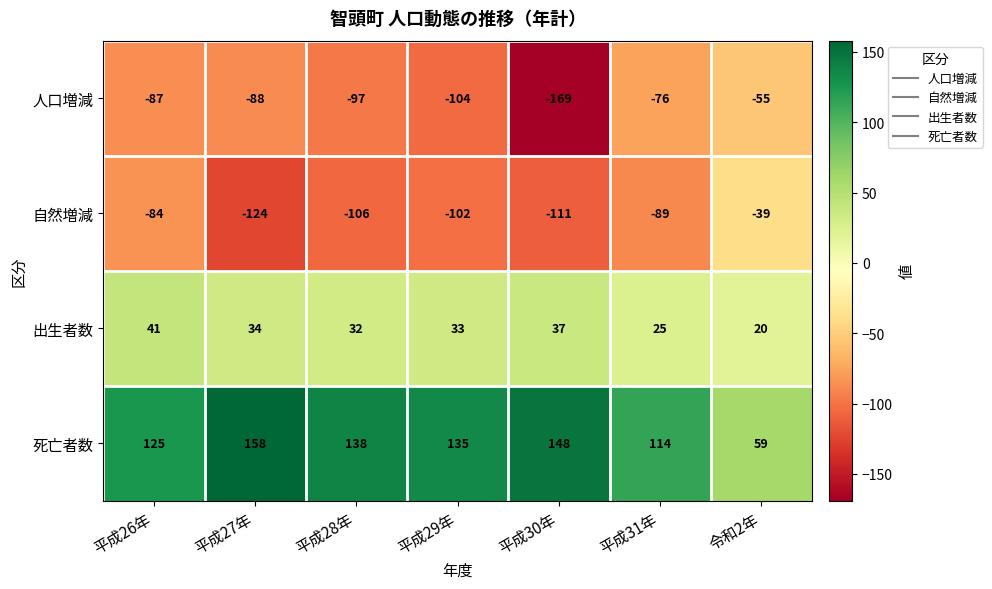

Reading left to right, list all the values displayed in this chart.

人口増減: 平成26年=-87	平成27年=-88	平成28年=-97	平成29年=-104	平成30年=-169	平成31年=-76	令和2年=-55
自然増減: 平成26年=-84	平成27年=-124	平成28年=-106	平成29年=-102	平成30年=-111	平成31年=-89	令和2年=-39
出生者数: 平成26年=41	平成27年=34	平成28年=32	平成29年=33	平成30年=37	平成31年=25	令和2年=20
死亡者数: 平成26年=125	平成27年=158	平成28年=138	平成29年=135	平成30年=148	平成31年=114	令和2年=59